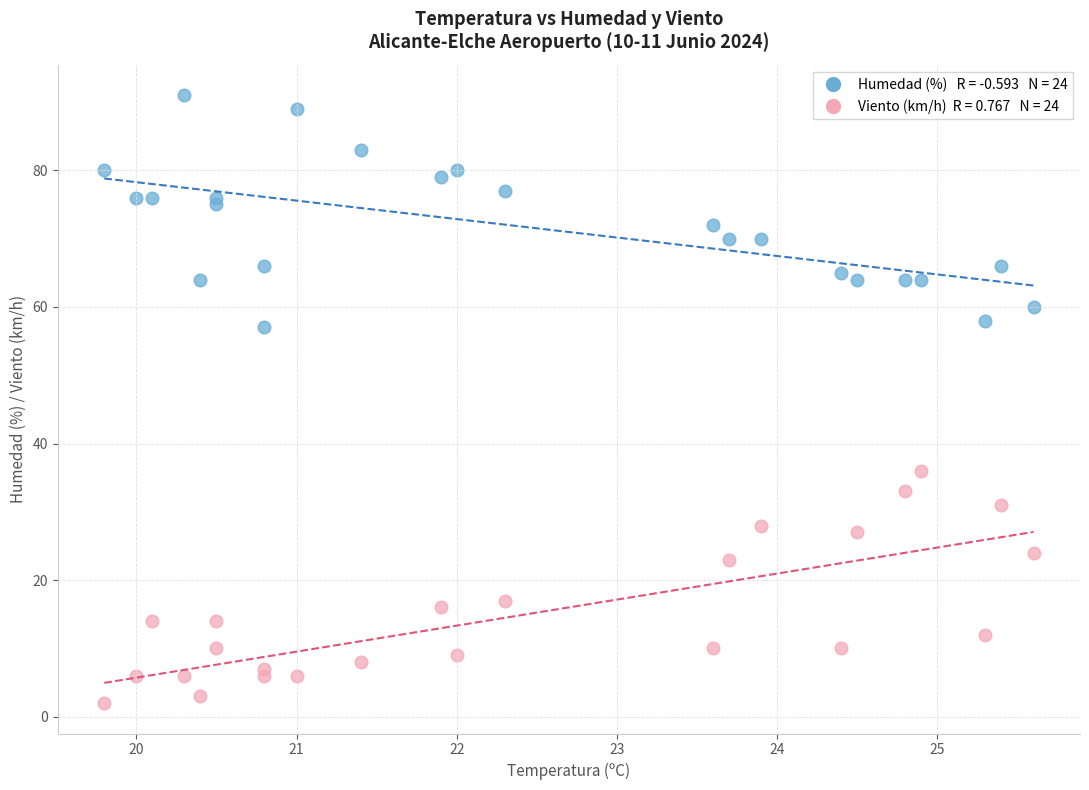

Across all series, what Y value is closest to 46?

36